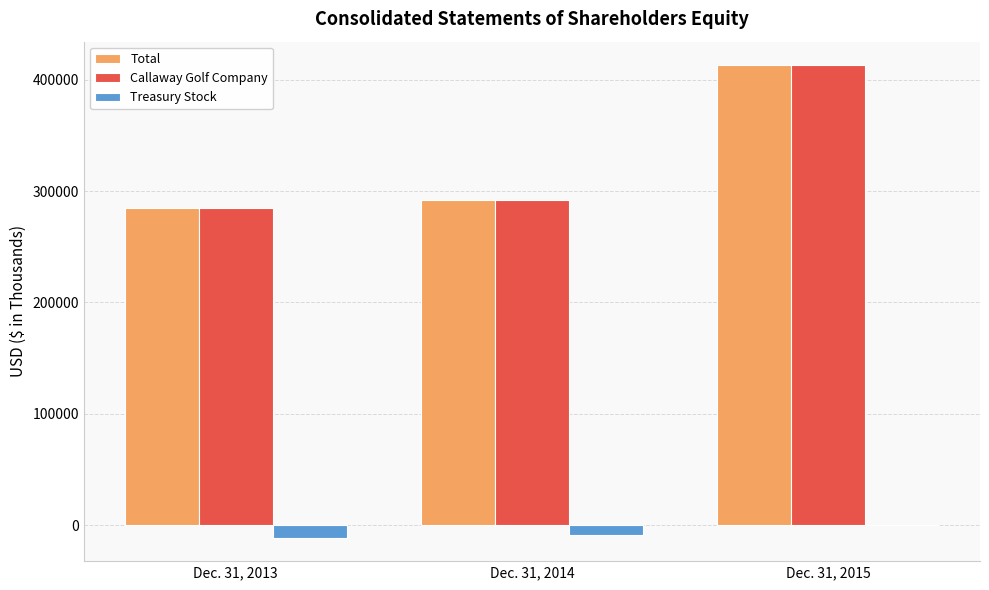

Reading right to left, what are all the values shown in this chart?

Total: 412945	291534	284619
Callaway Golf Company: 412945	291534	284619
Treasury Stock: -20	-8443	-11091